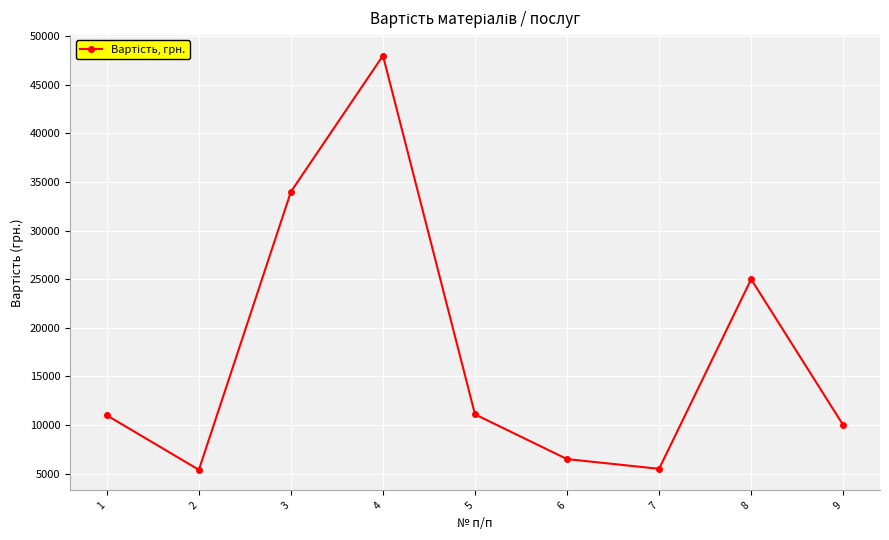

What is the change in value from 8 to 9?

-15000